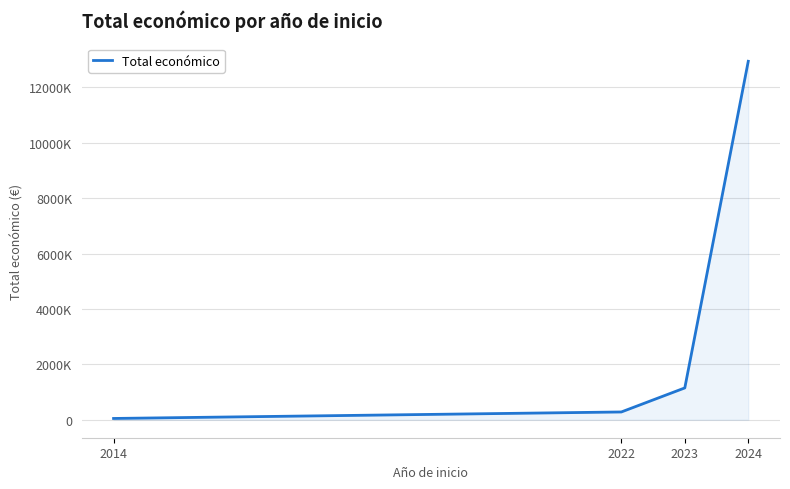

Between 2014 and 2022, which is larger?

2022